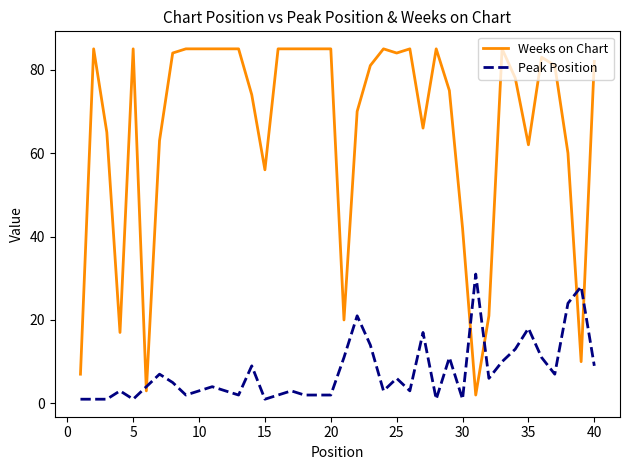

Which series has the largest total across all categories?

Weeks on Chart